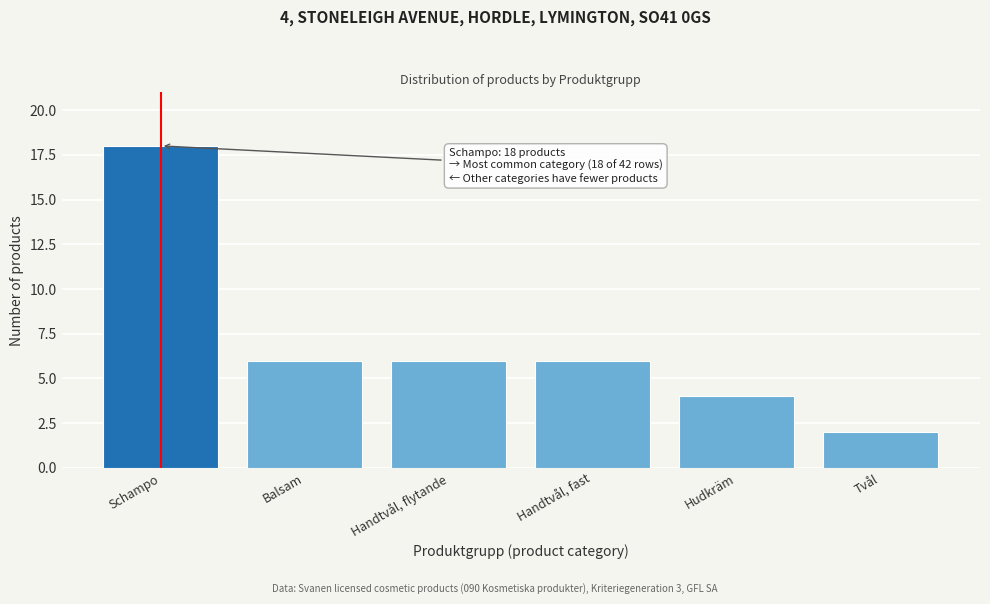

Reading right to left, extract all data points from this chart.

Tvål=2	Hudkräm=4	Handtvål, fast=6	Handtvål, flytande=6	Balsam=6	Schampo=18